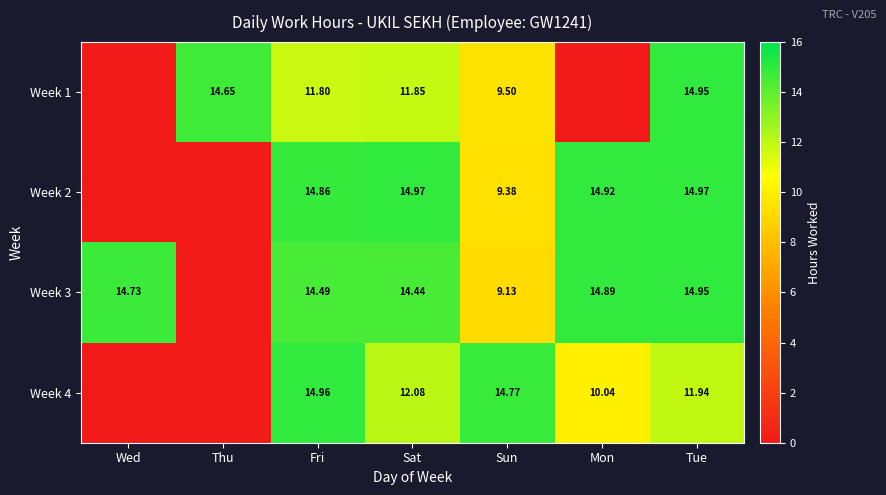

Is the value of Week 1 at Thu greater than the value of Week 3 at Tue?

No